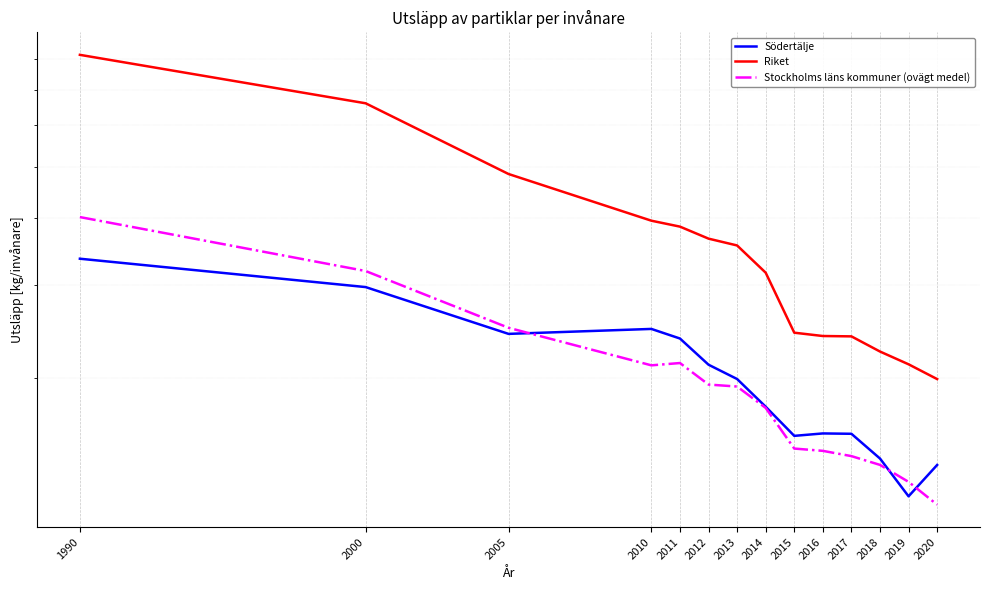

Between 2011 and 2014, which series saw the biggest shift?

Riket